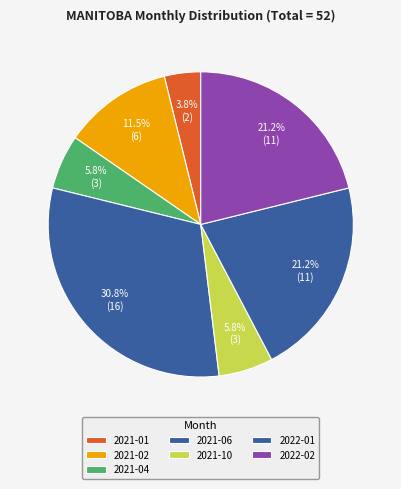

How many slices are in this pie chart?

7